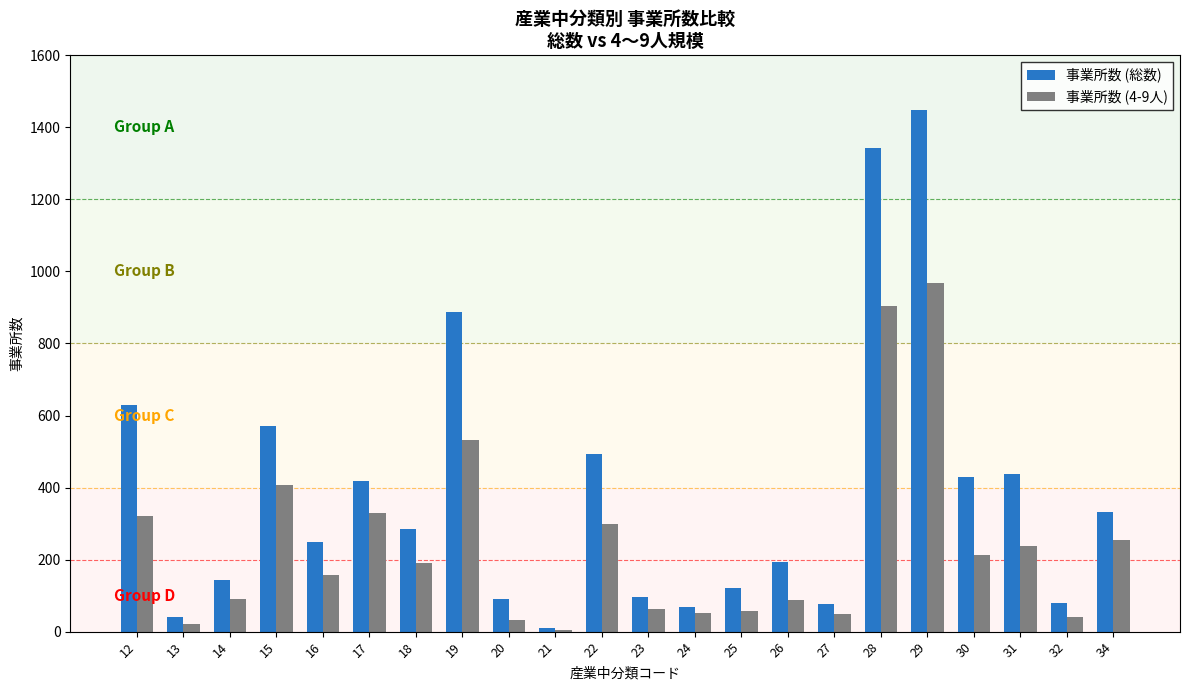

What is the sum of all 事業所数 (4-9人) values?

5308